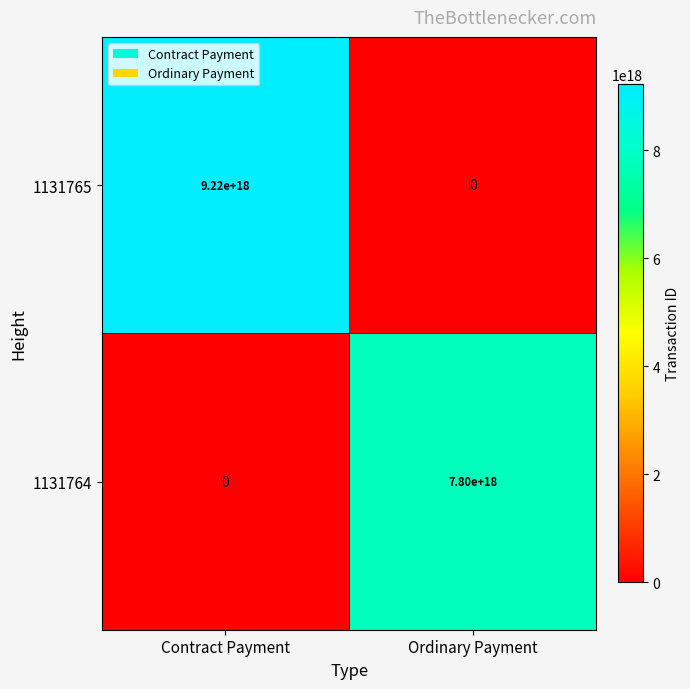

Where is 1131764 nearest to the value 3900000000000000000?

Contract Payment